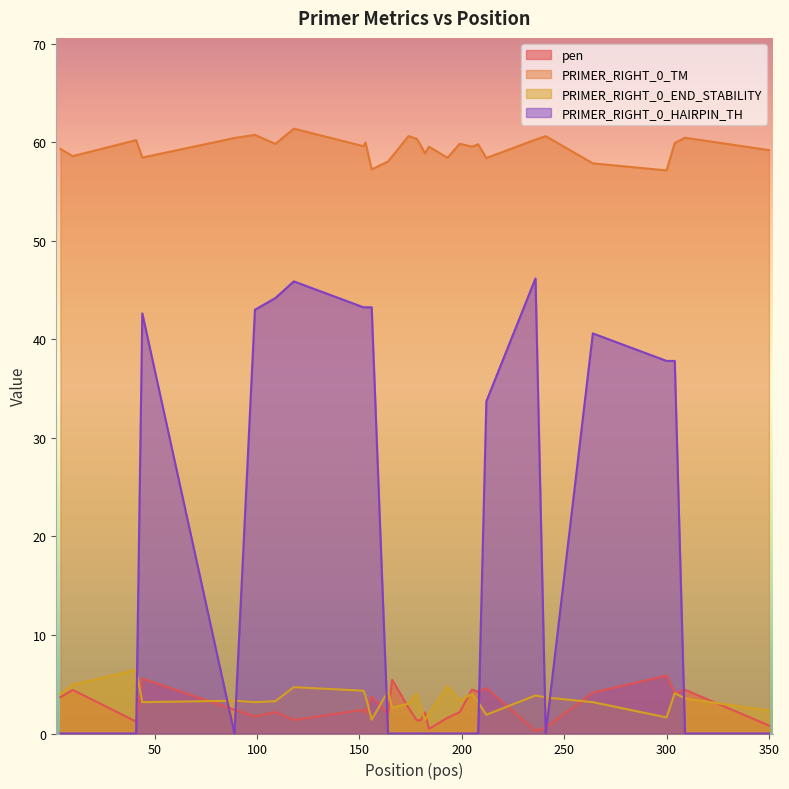

At which category does the chart reach its peak across all series?

118